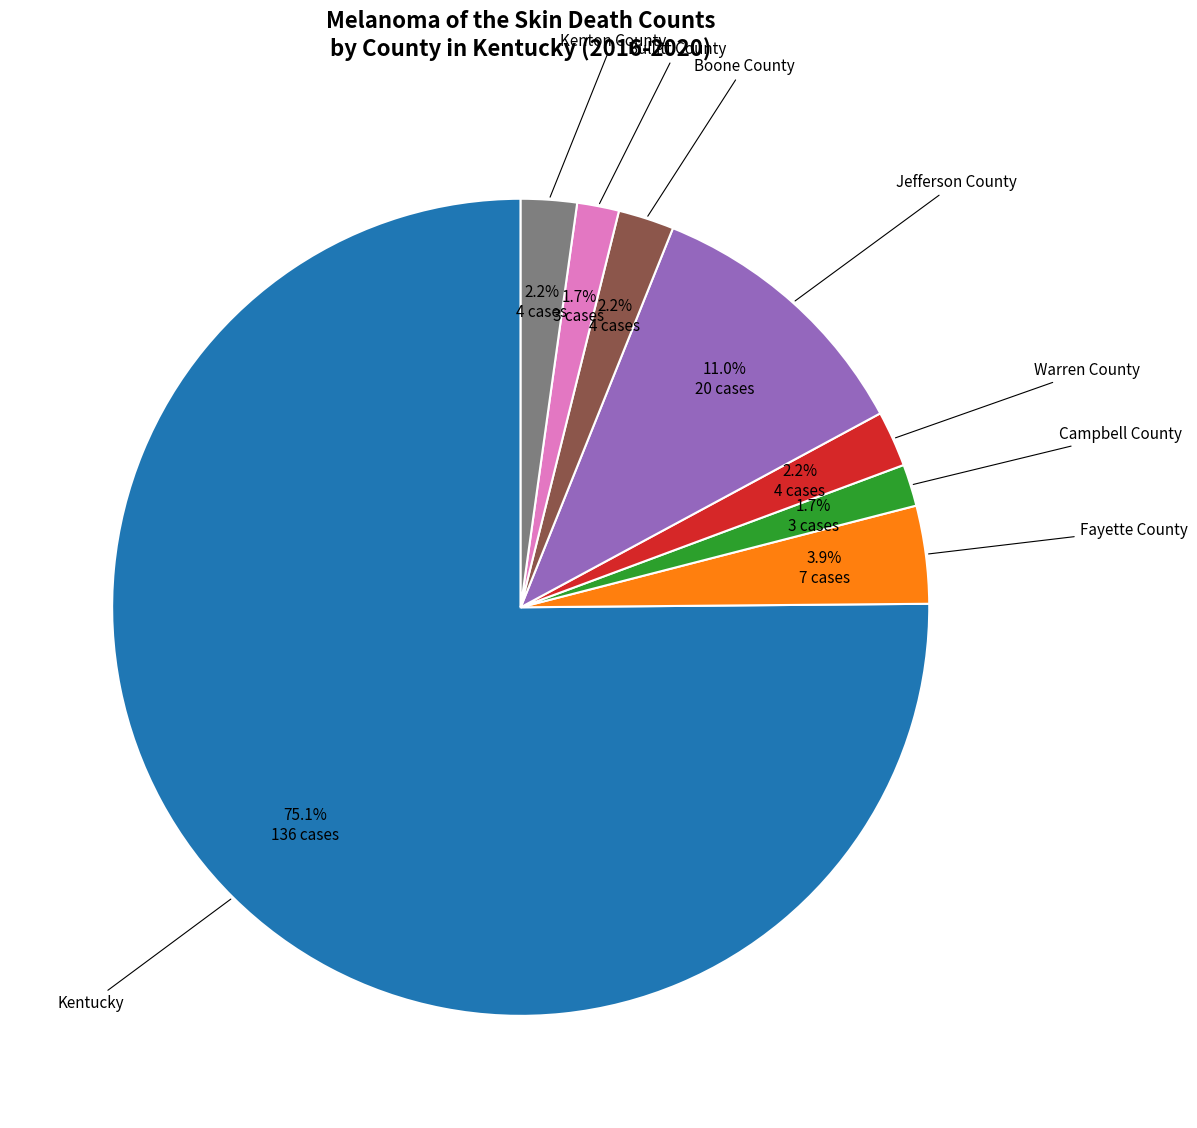

Is there any slice that represents more than half of the pie?

Yes